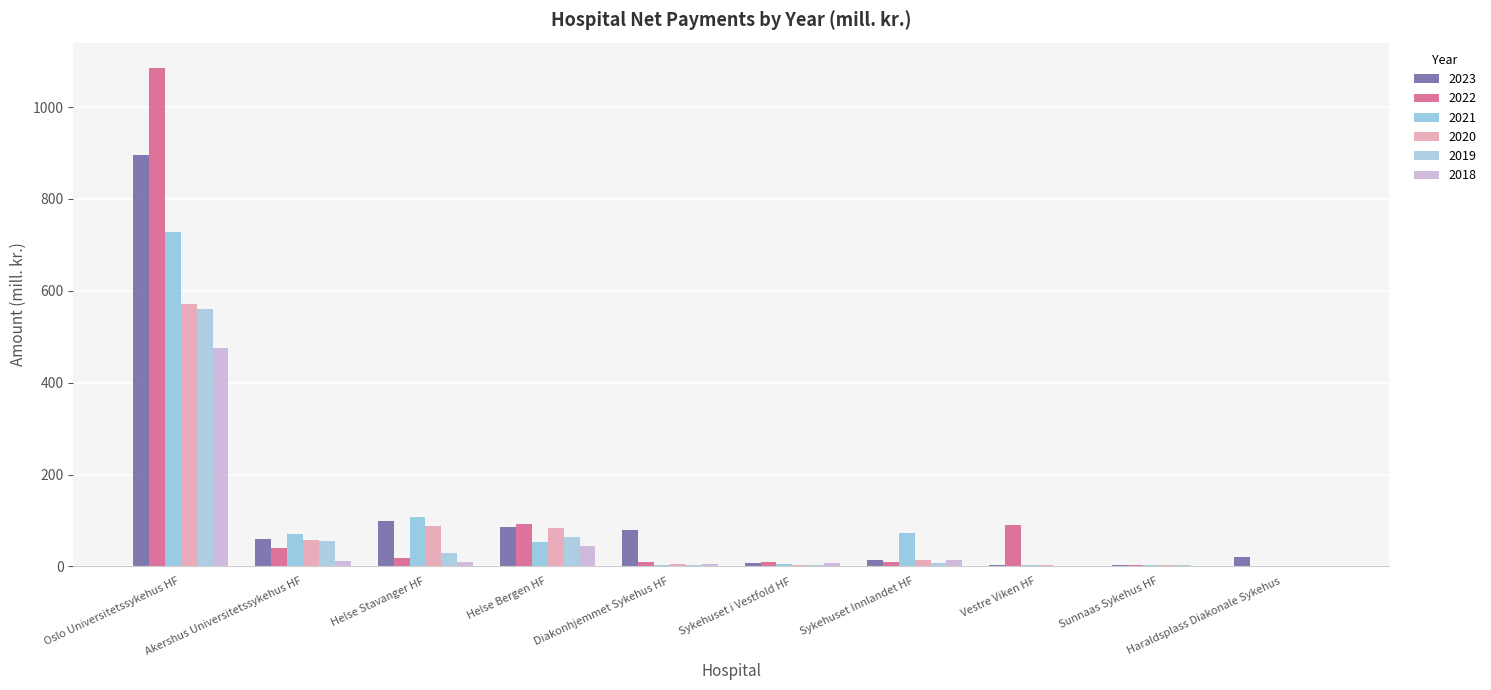

How many groups of bars are there?

10